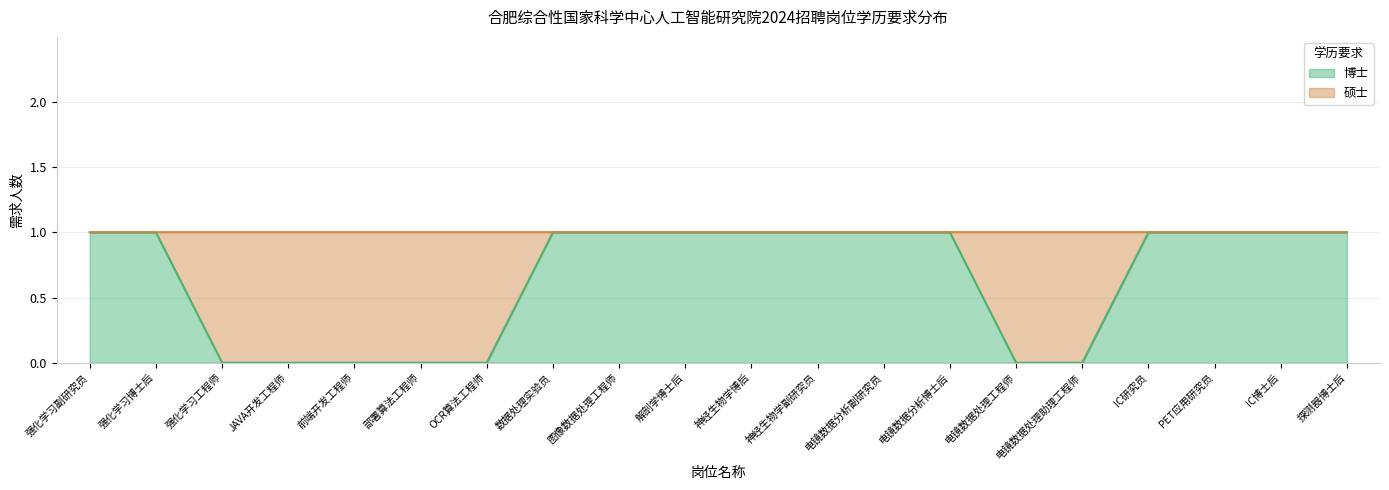

How many distinct data groups are displayed?

1